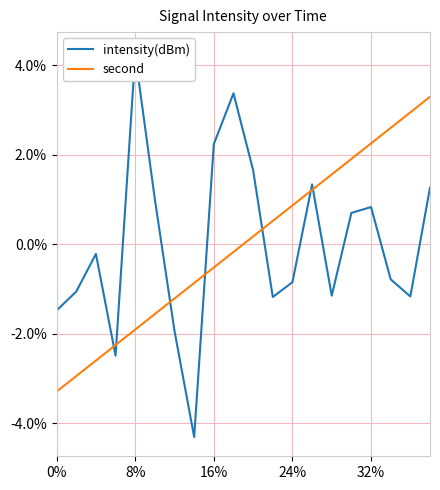

What is the minimum value for second?

-3.3